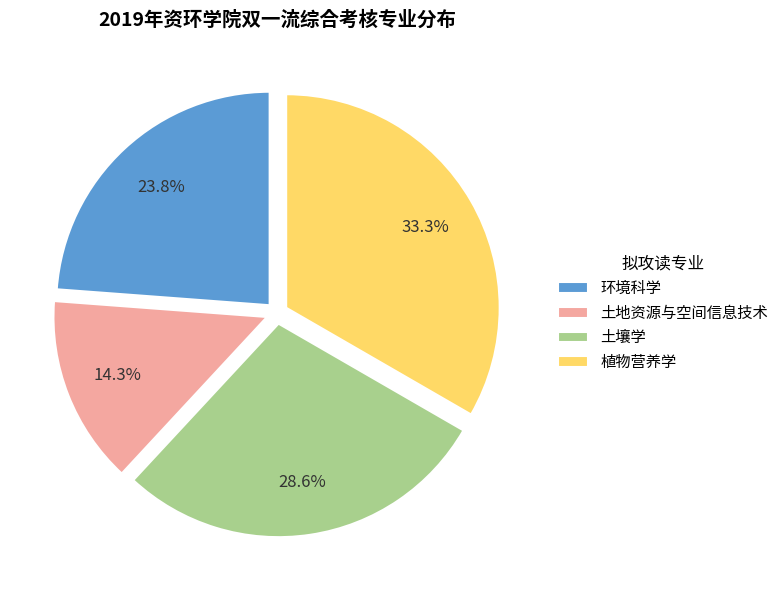

Which category has the biggest portion of the pie?

植物营养学